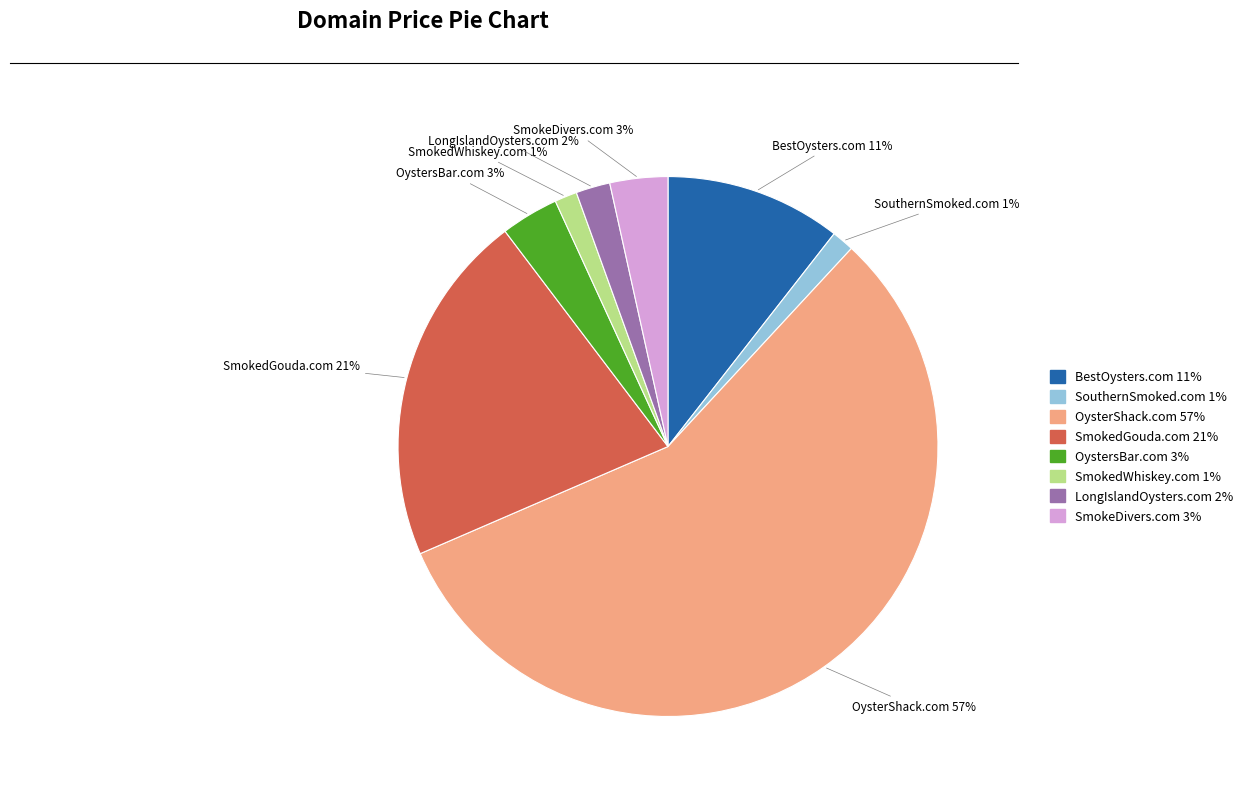

To the nearest percent, what is the average slice percentage?

12%